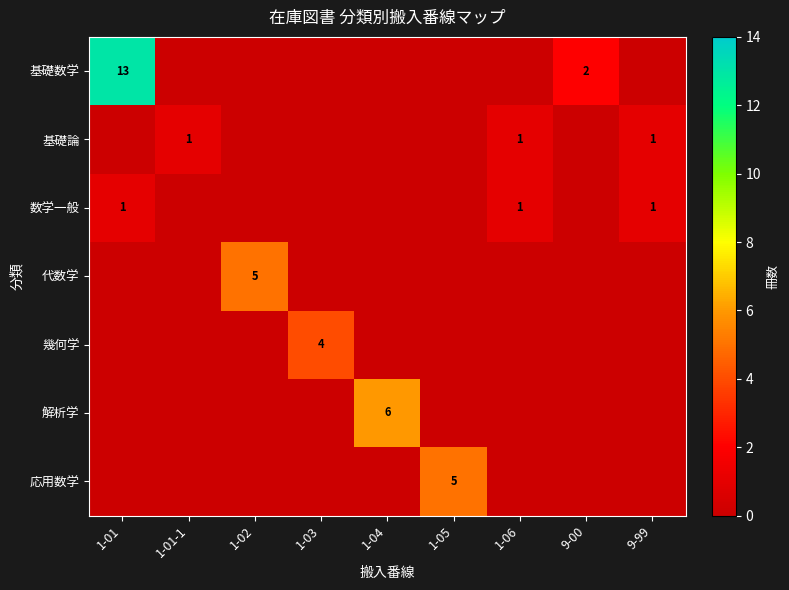

The 幾何学 series shows 3 at 1-03. True or false?

False